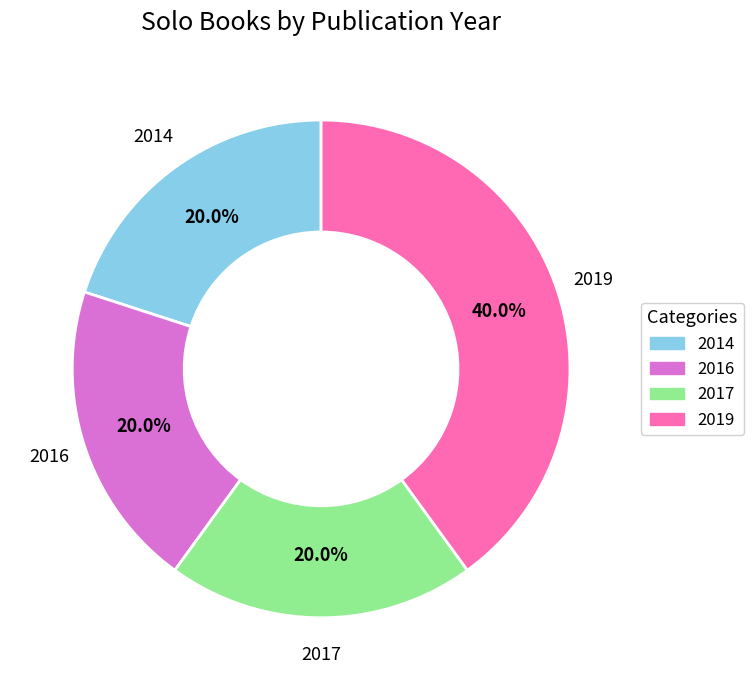

What percentage do 2019 and 2016 together represent?

60.0%